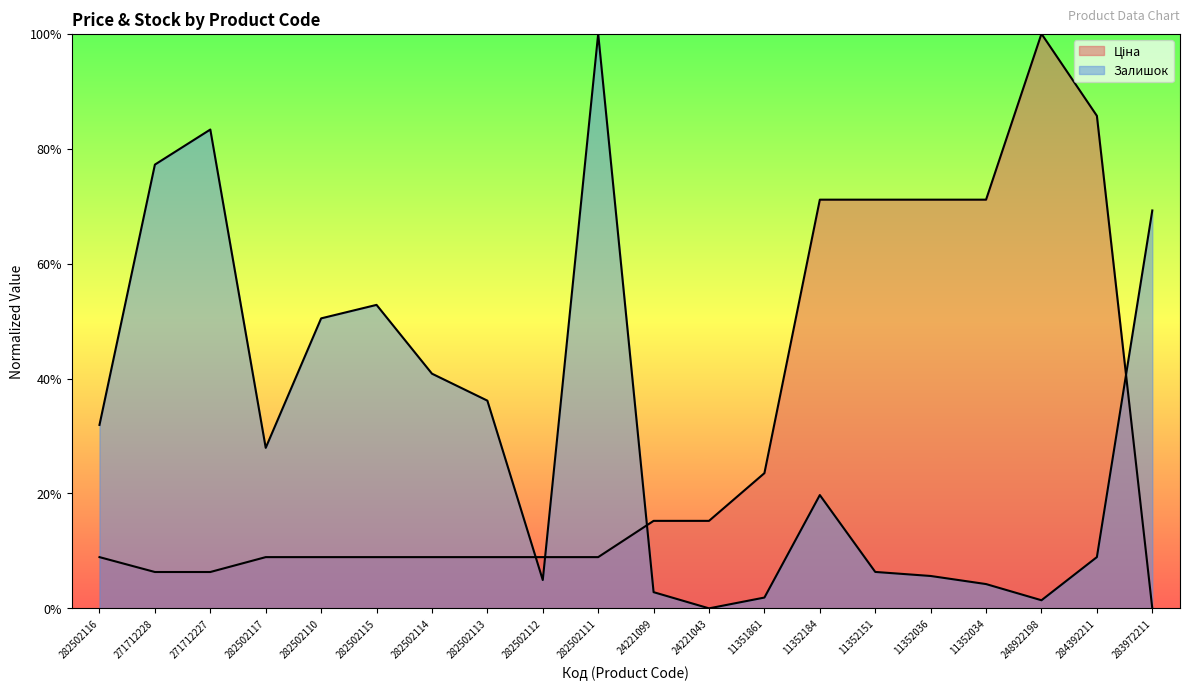

At 271712227, list the series in order from largest to smallest.

Залишок, Ціна